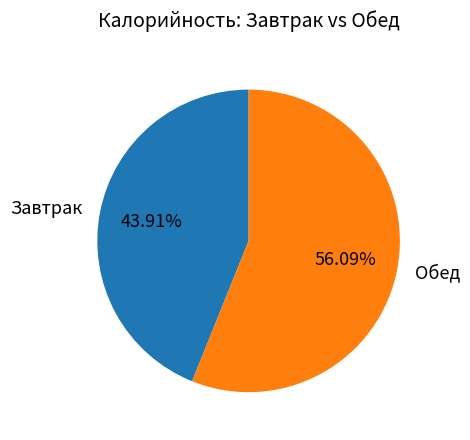

Is there a majority slice in this chart?

Yes